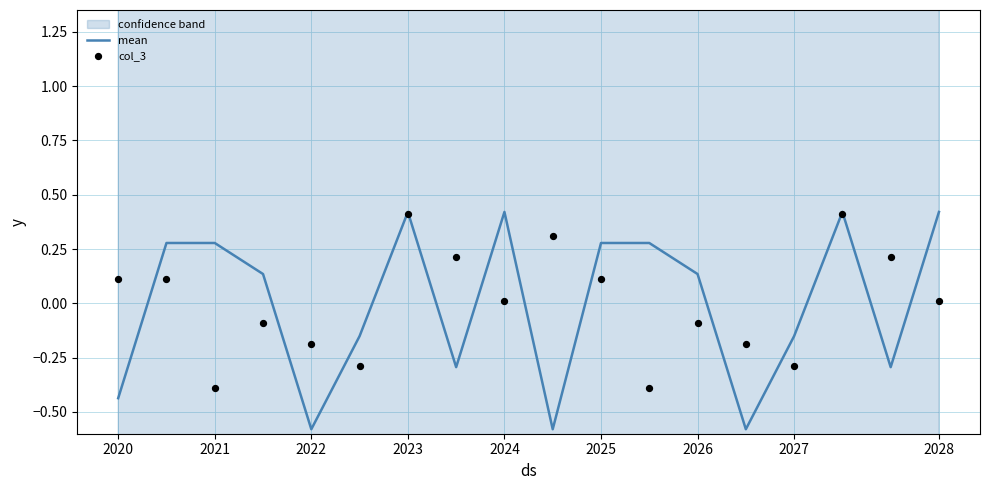

At how many categories does at least one series exceed 0?

14